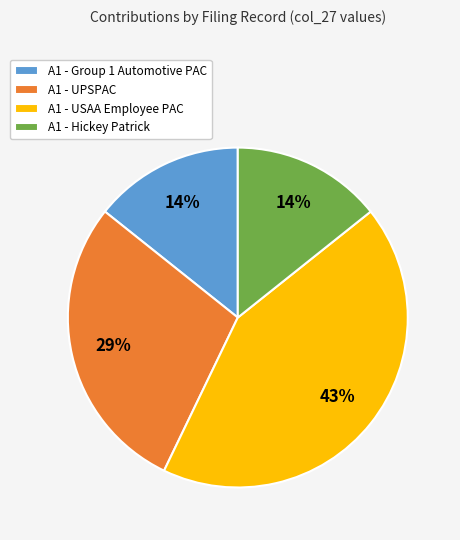

Does any single category account for the majority?

No